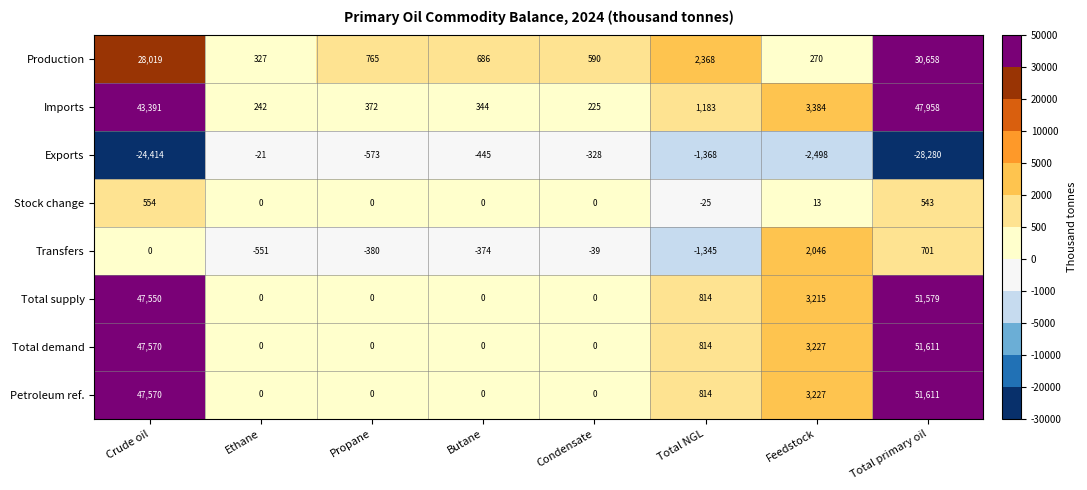

Where is Imports nearest to the value 24091?

Crude oil